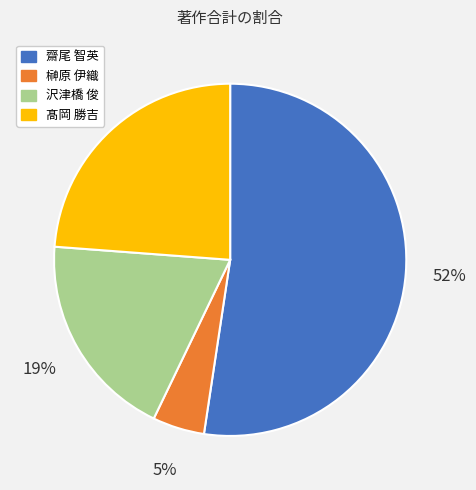

To the nearest percent, what is the average slice percentage?

25%